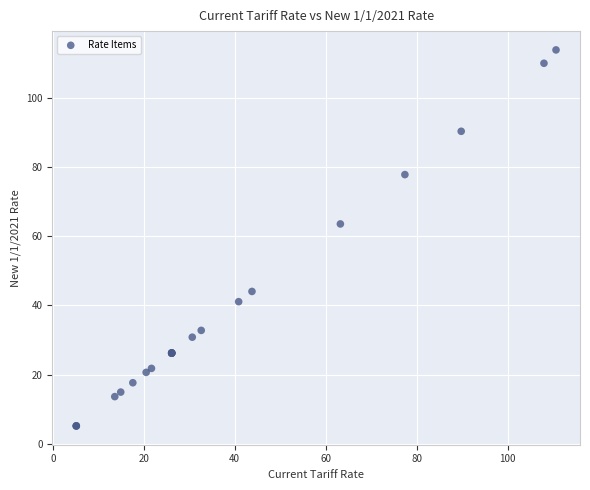

What Y value in the scatter plot is closest to 59?

63.6